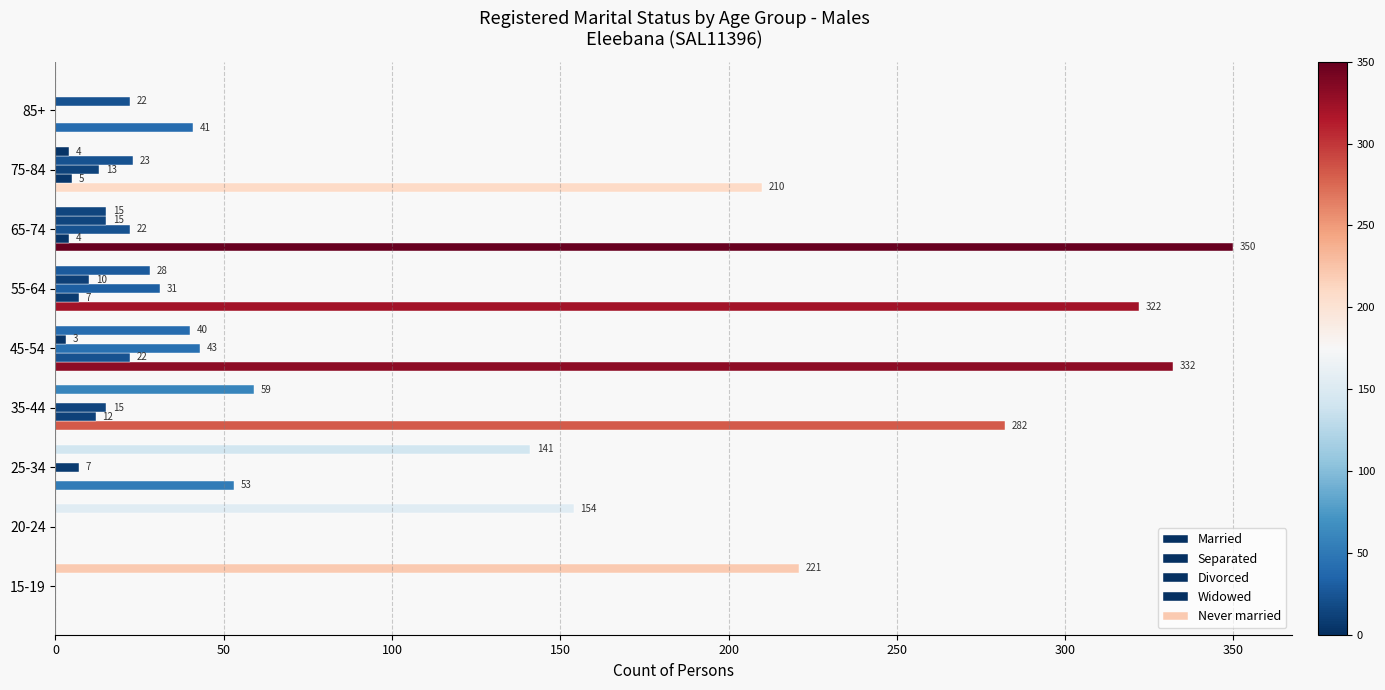

How many series are shown in this chart?

5